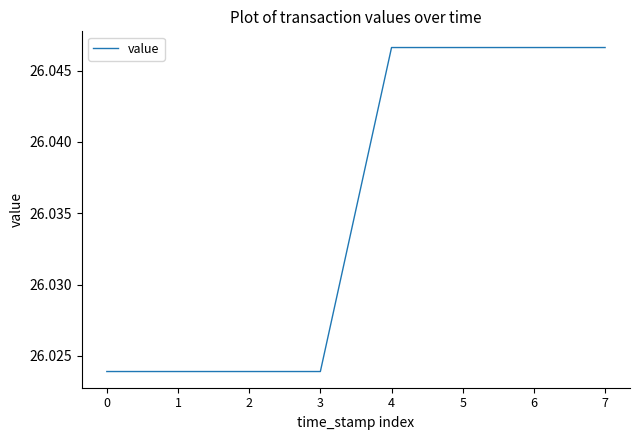

What is the sum of the values at 7 and 1?

52.1